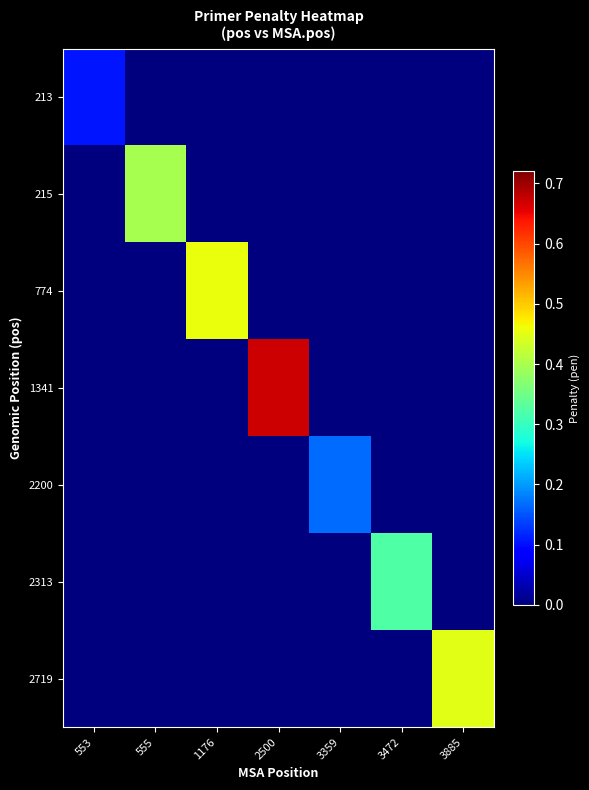

How many data points does each series have?

7